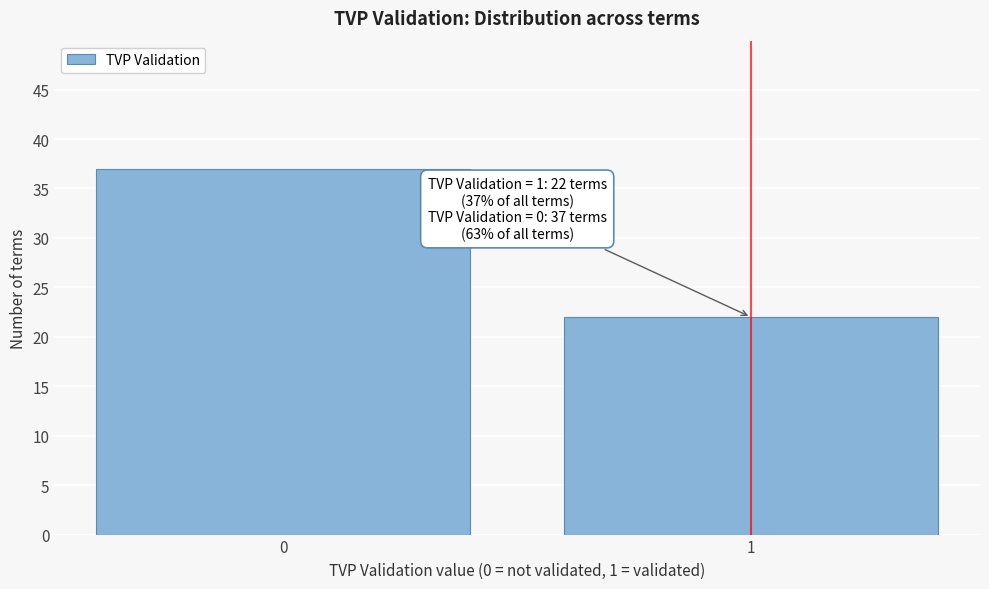

Reading left to right, list all the values displayed in this chart.

0=37	1=22